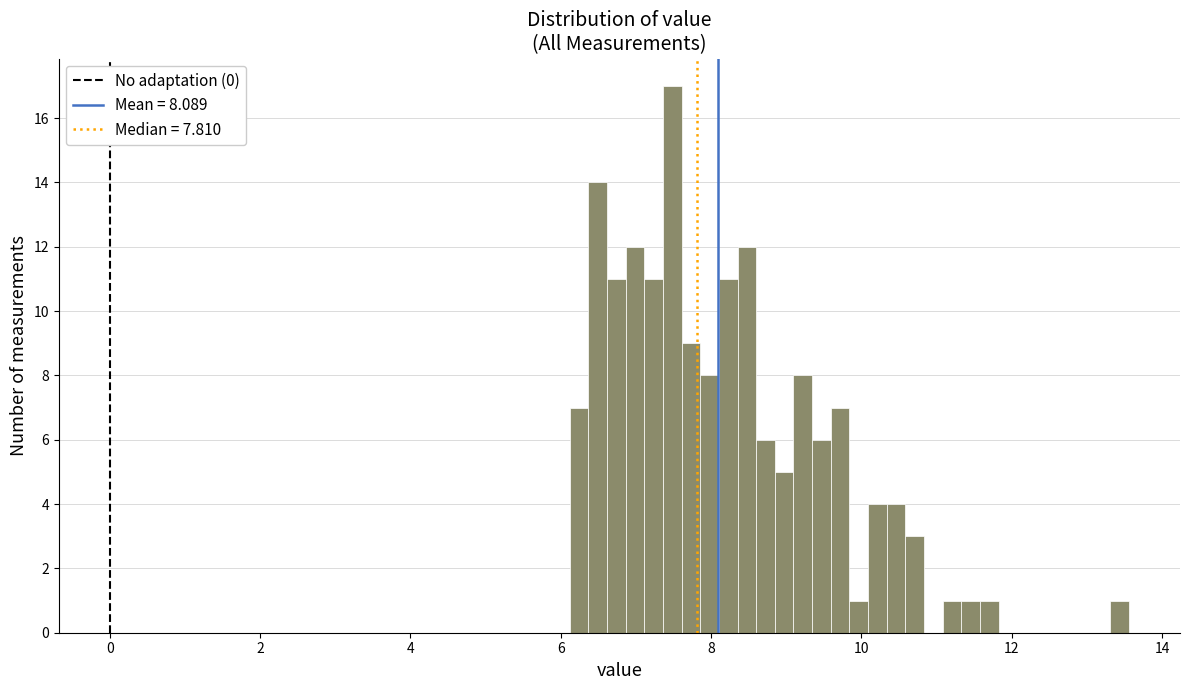

Around what value on the x-axis is the tallest bar? Give the approximate position of its centre, as read against the axis.

7.4